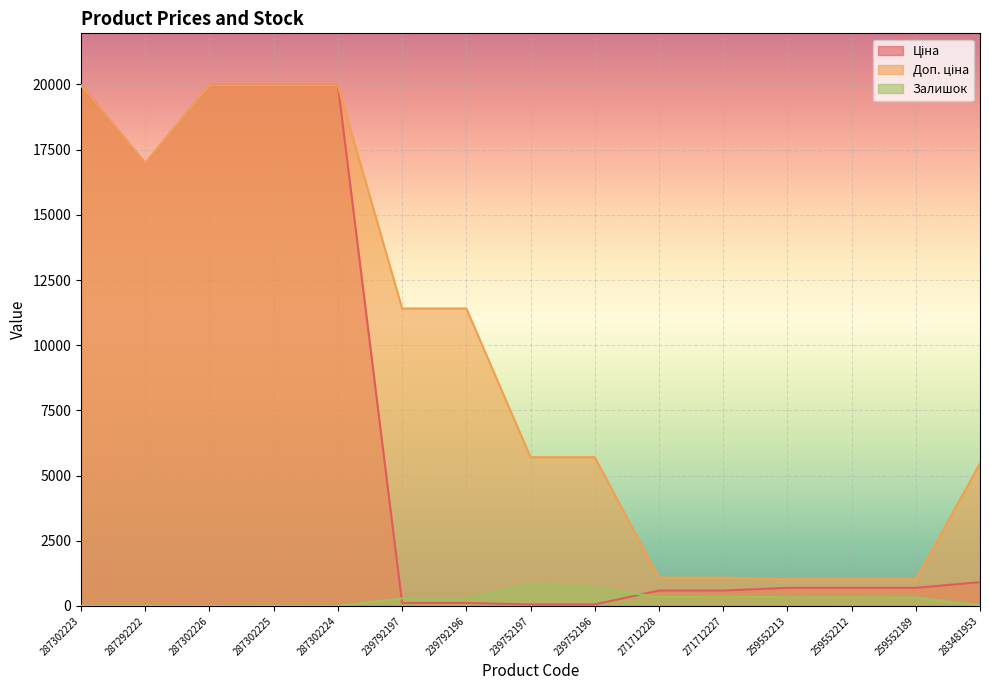

At which category does Ціна reach its first local valley?

287292222